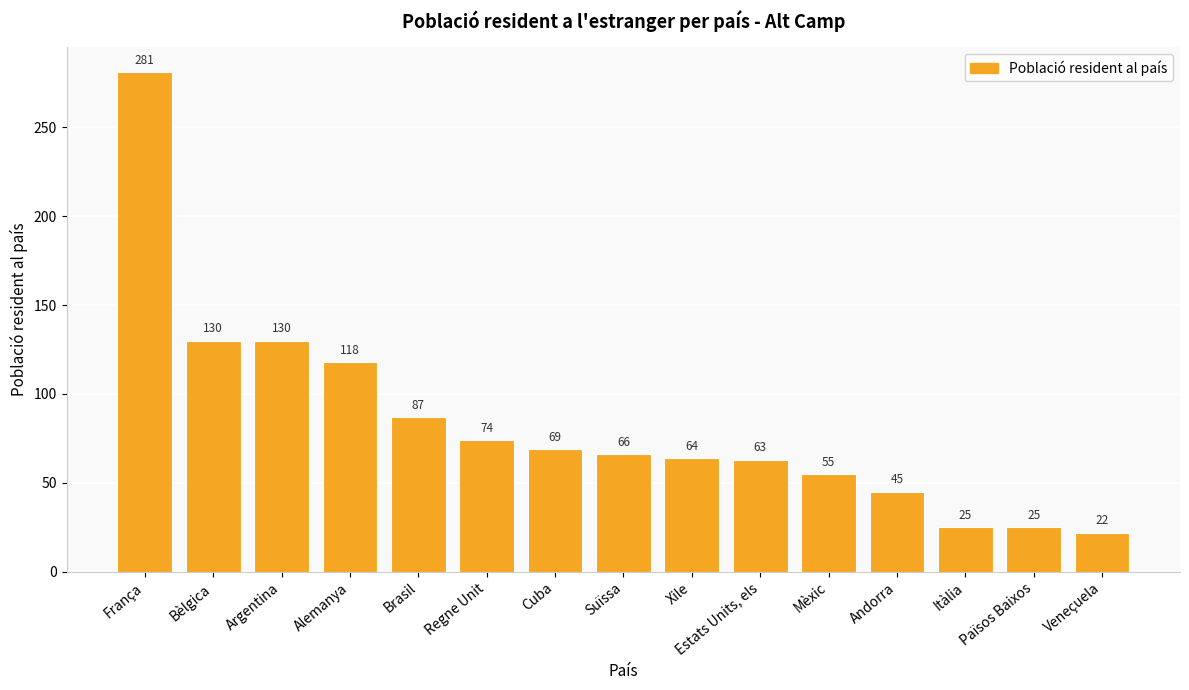

What is the difference between the values at Alemanya and Països Baixos?

93